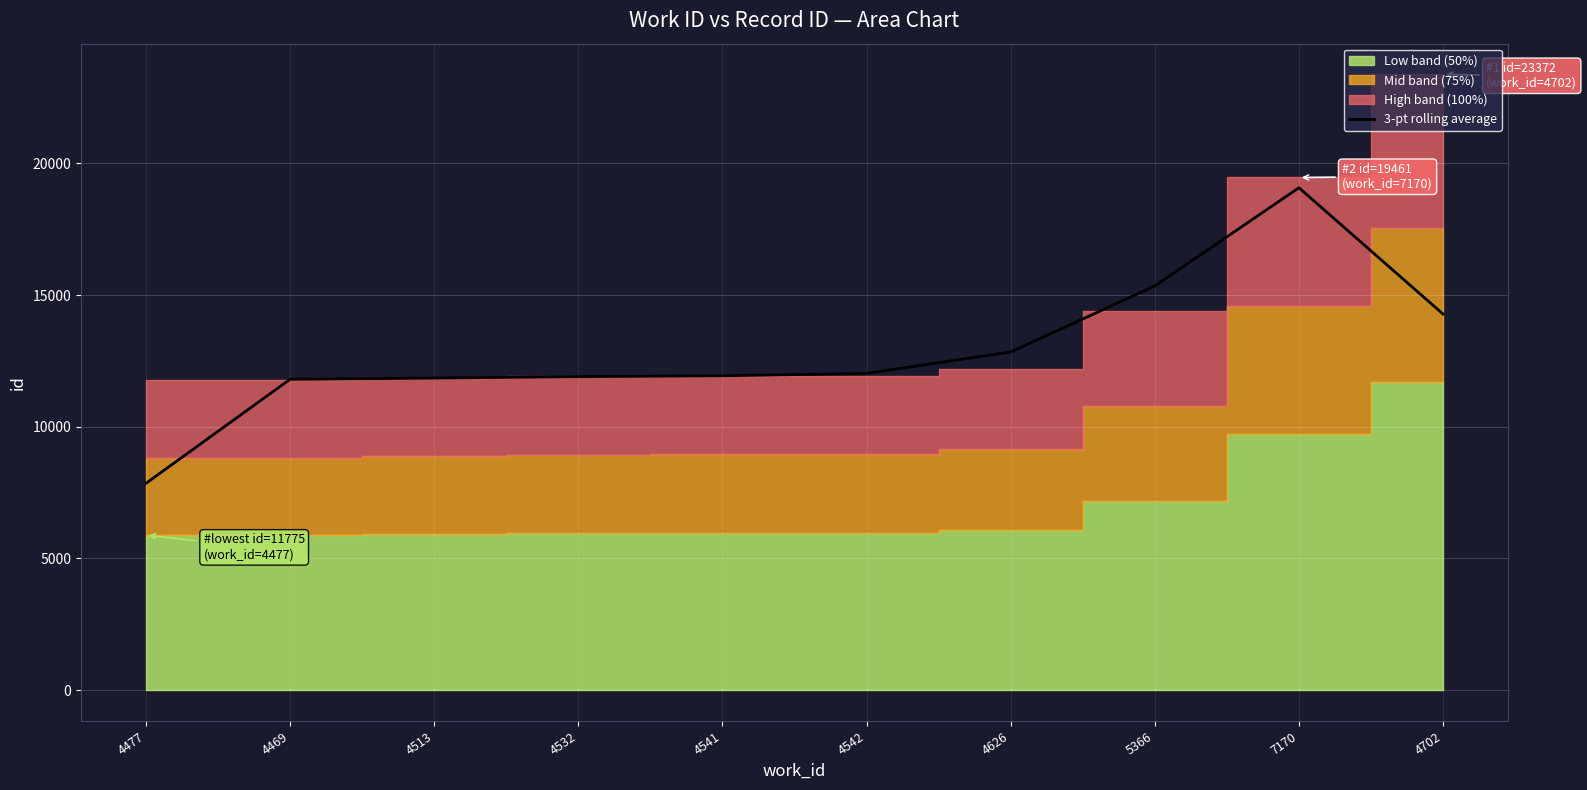

Reading right to left, transcribe all the data shown in this chart.

14277.7	19072.0	15344.0	12838.7	12025.0	11935.7	11903.7	11848.7	11800.3	7850.7